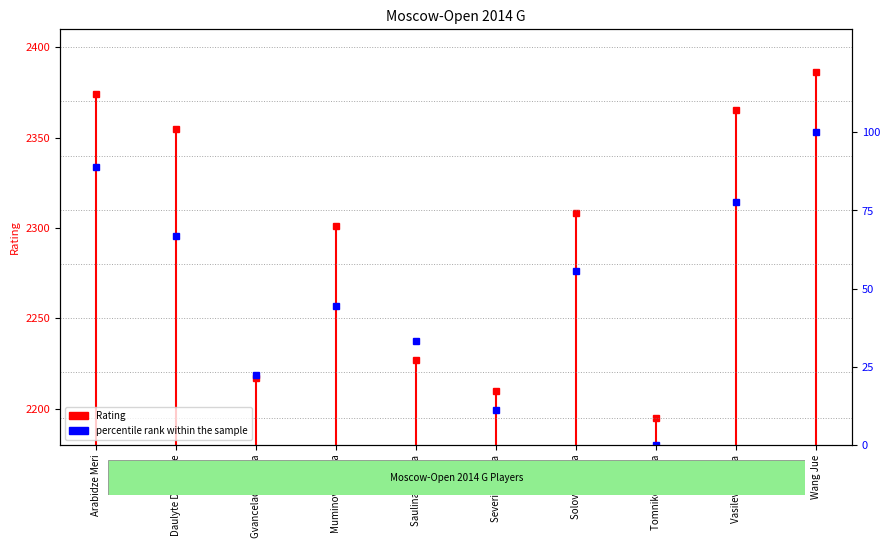

The value at Arabidze Meri is 3791. True or false?

False